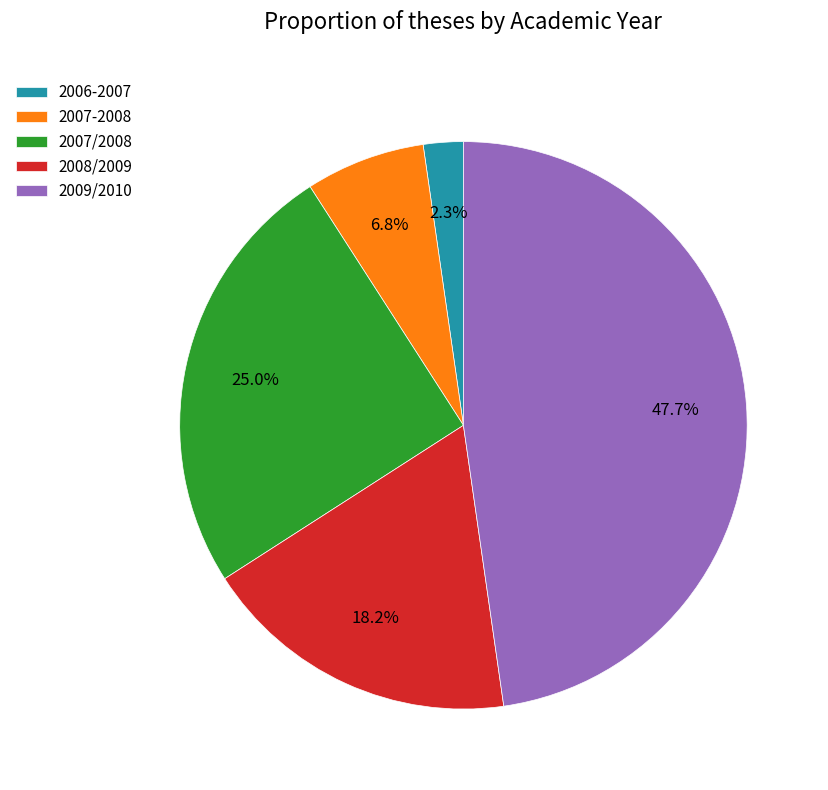

What is the smallest slice in the pie chart?

2006-2007